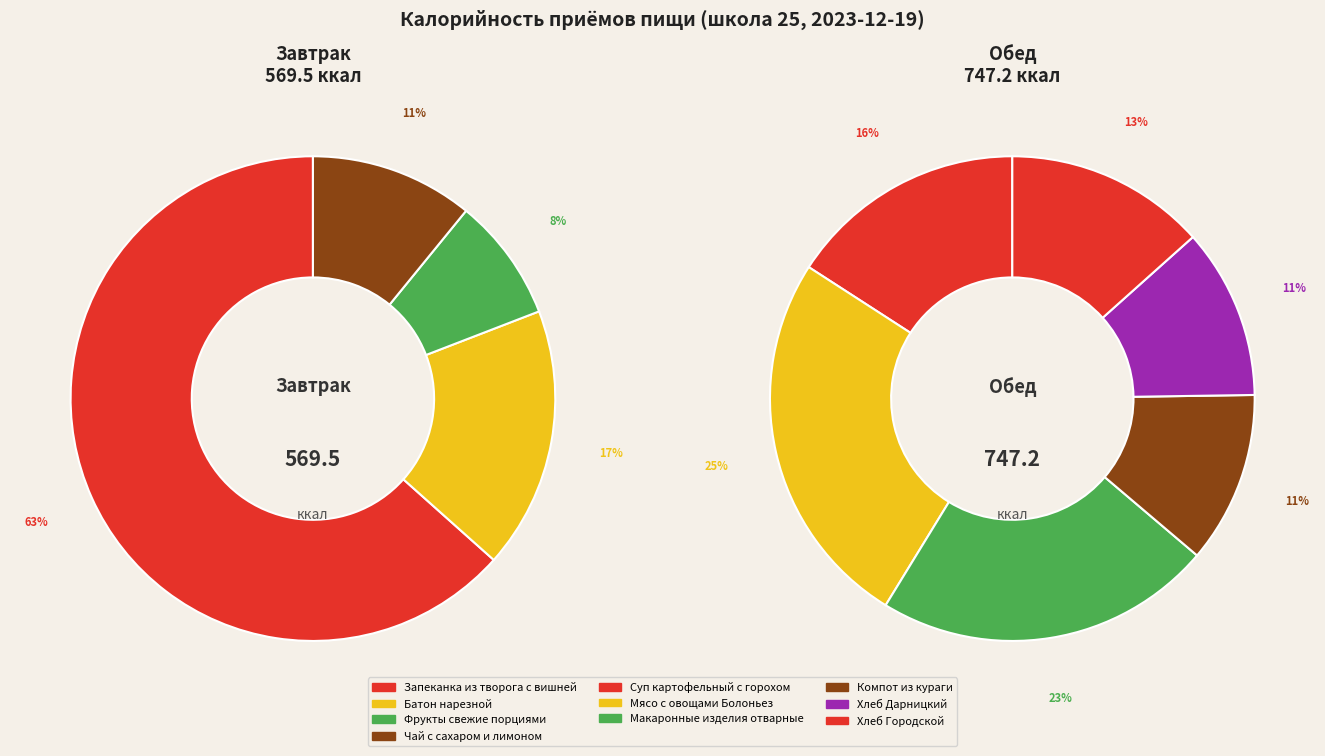

Is there any slice that represents more than half of the pie?

Yes